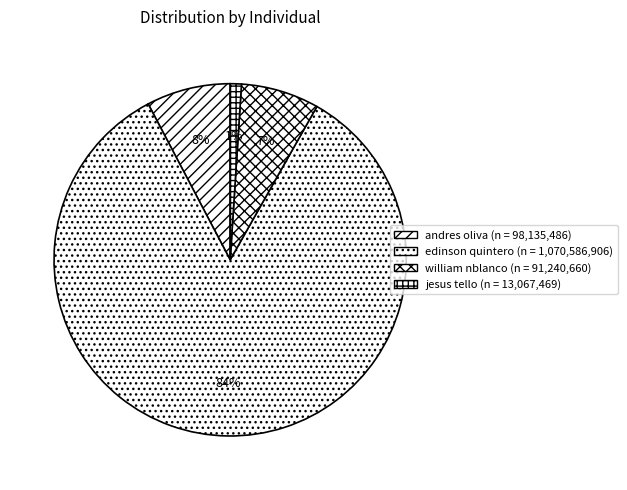

To the nearest percent, what is the combined percentage of edinson quintero and jesus tello?

85%